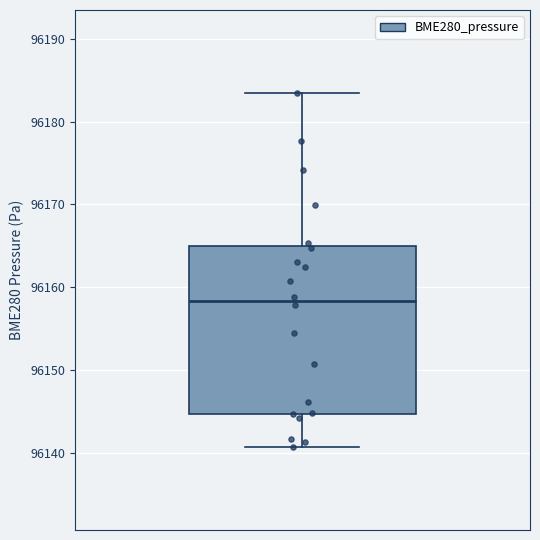

Read this box plot against the y-axis: the position of the median line, the range covered by the box, and the ends of both whiskers. The values are not printed on the chart, so give them approximately, as read against the axis.

median 96158, box 96145 to 96165, whiskers 96141 to 96183